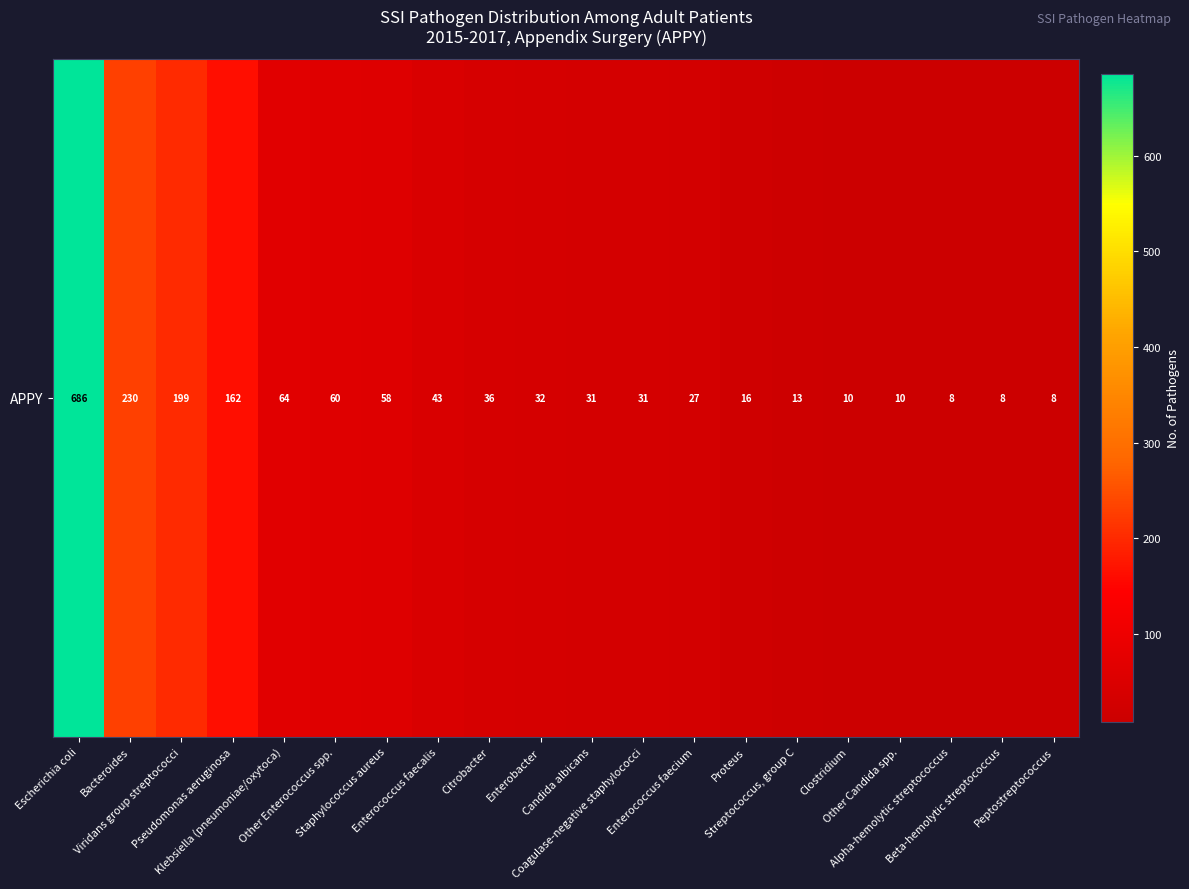

What is the ratio of the value at Staphylococcus aureus to the value at Streptococcus, group C?

4.5